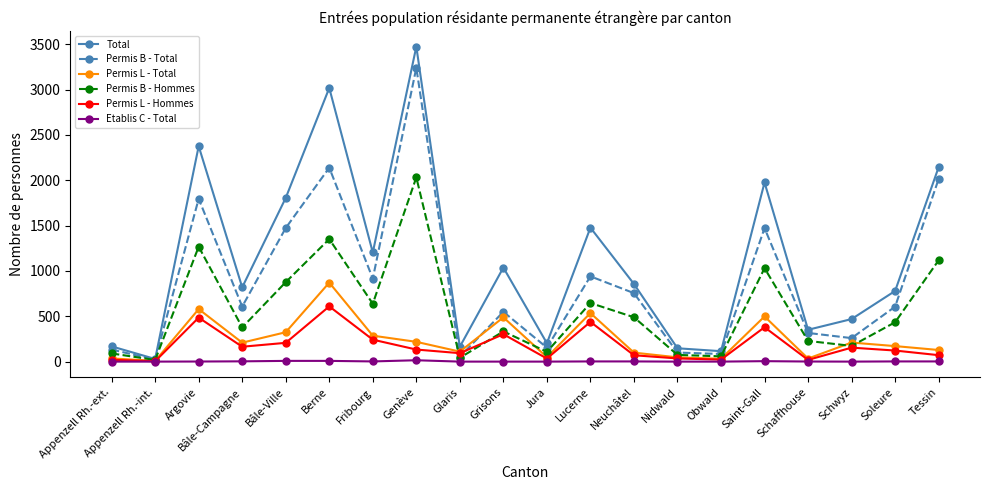

What is the maximum value for Permis L - Total?

871